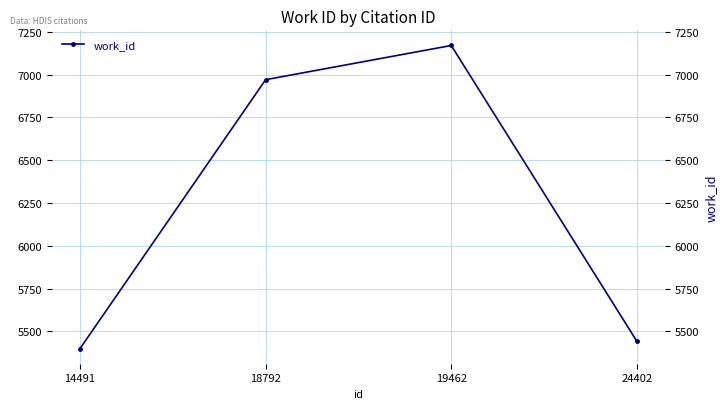

The value at 19462 is 7171. True or false?

True